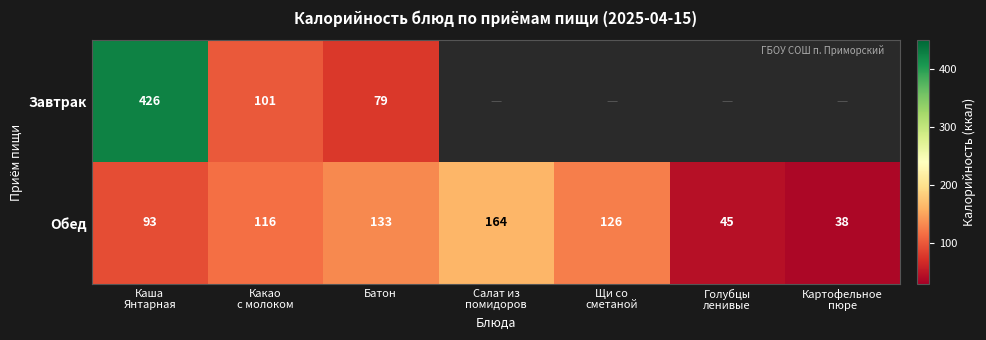

Which has a higher value, Картофельное
пюре or Каша
Янтарная?

Каша
Янтарная